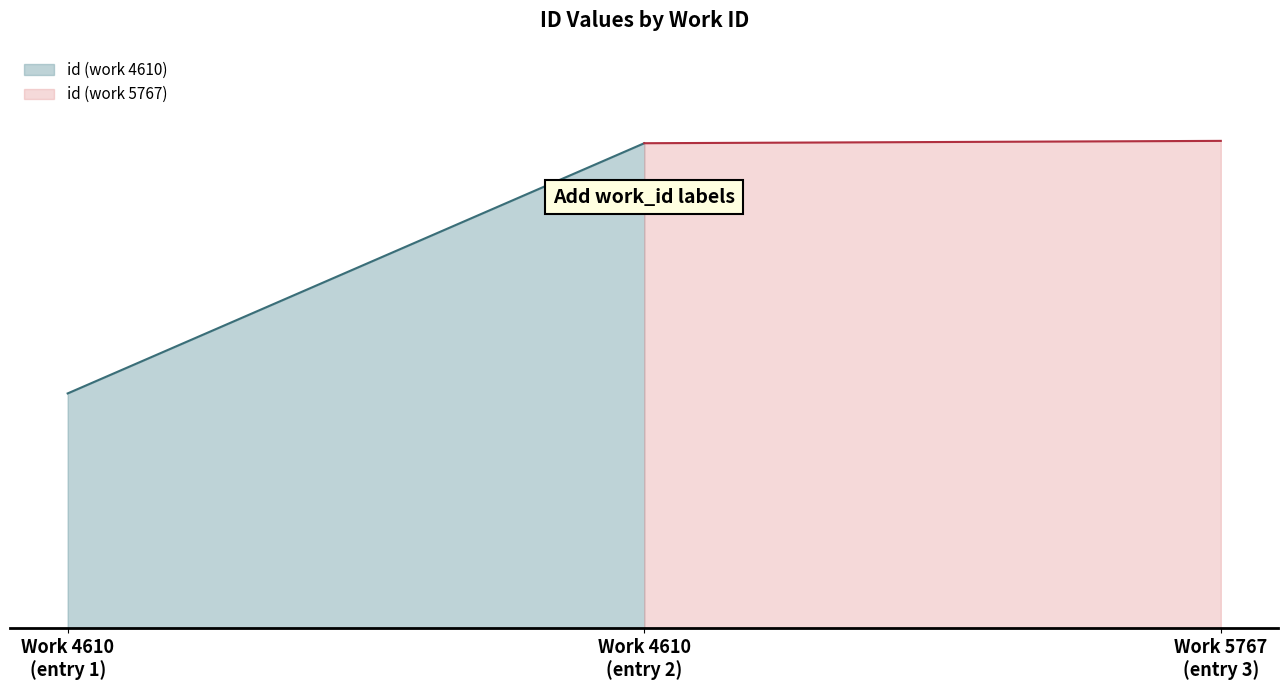

Rank the categories by value from lowest to highest.

4610, 4610, 5767